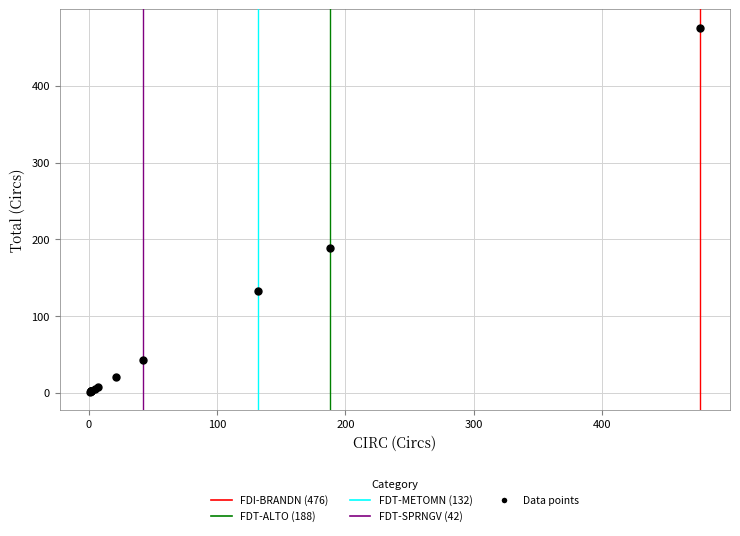

What Y value in the scatter plot is closest to 238?

188